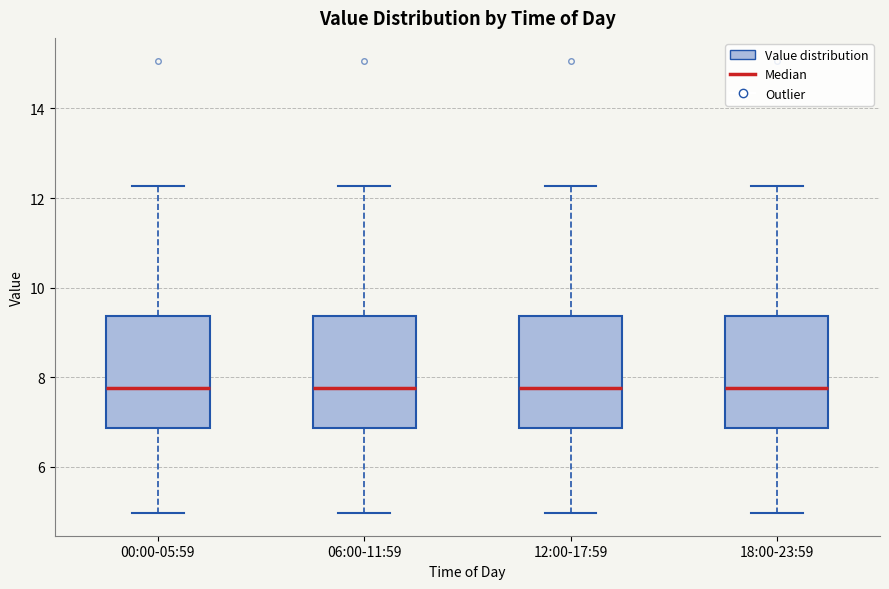

Reading left to right, transcribe this box plot: for each box, give where its median line is, the range the box spans, and where its two whiskers end, as read against the y-axis. The values are not printed on the chart, so give them approximately, as read against the axis.

00:00-05:59: median 7.8, box 6.8 to 9.4, whiskers 5.0 to 12.2
06:00-11:59: median 7.8, box 6.8 to 9.4, whiskers 5.0 to 12.2
12:00-17:59: median 7.8, box 6.8 to 9.4, whiskers 5.0 to 12.2
18:00-23:59: median 7.8, box 6.8 to 9.4, whiskers 5.0 to 12.2